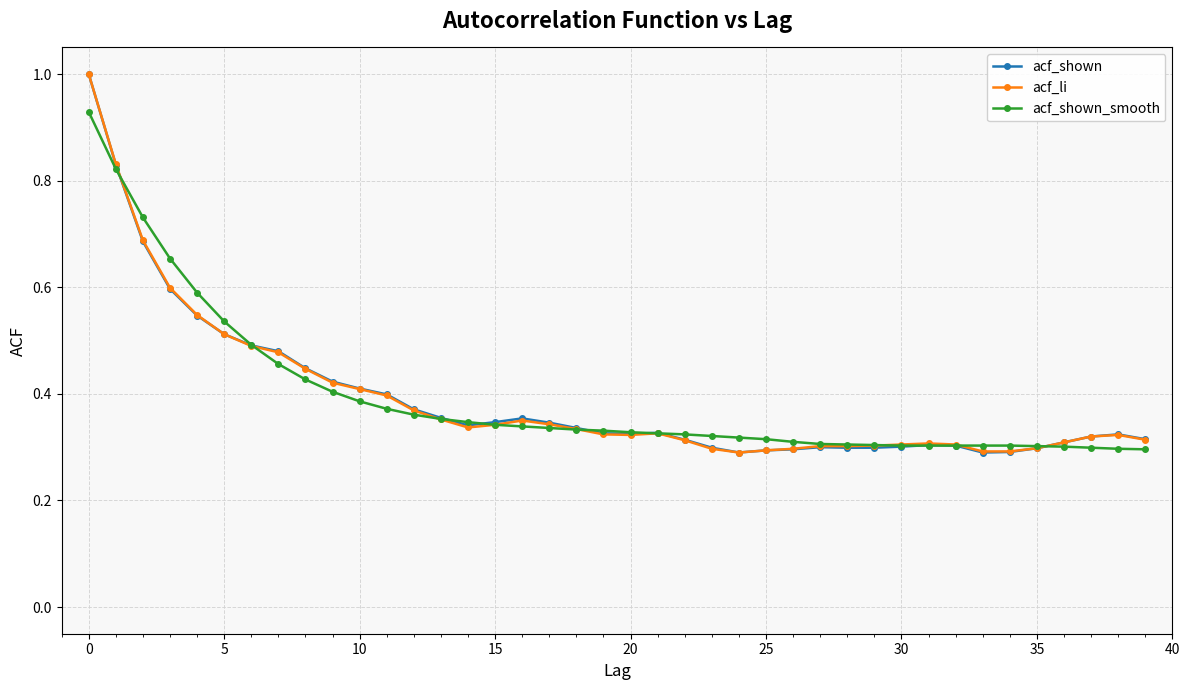

What is the greatest value displayed?

1.0